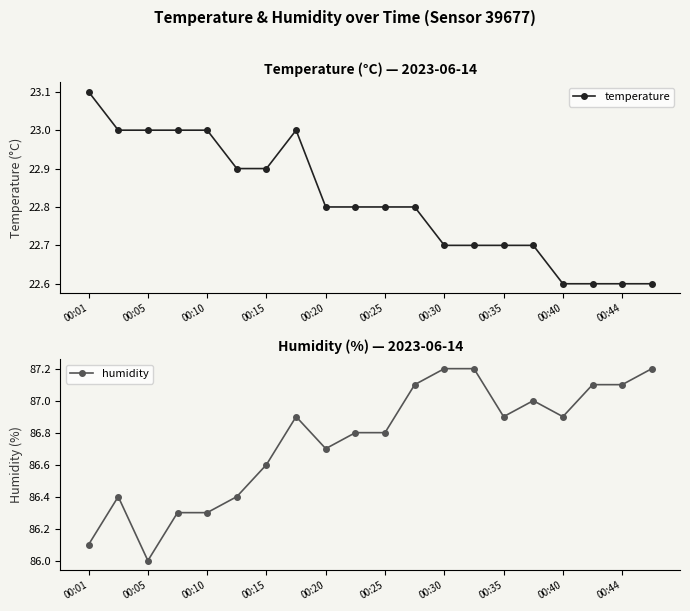

True or false: temperature and humidity cross at least once.

False